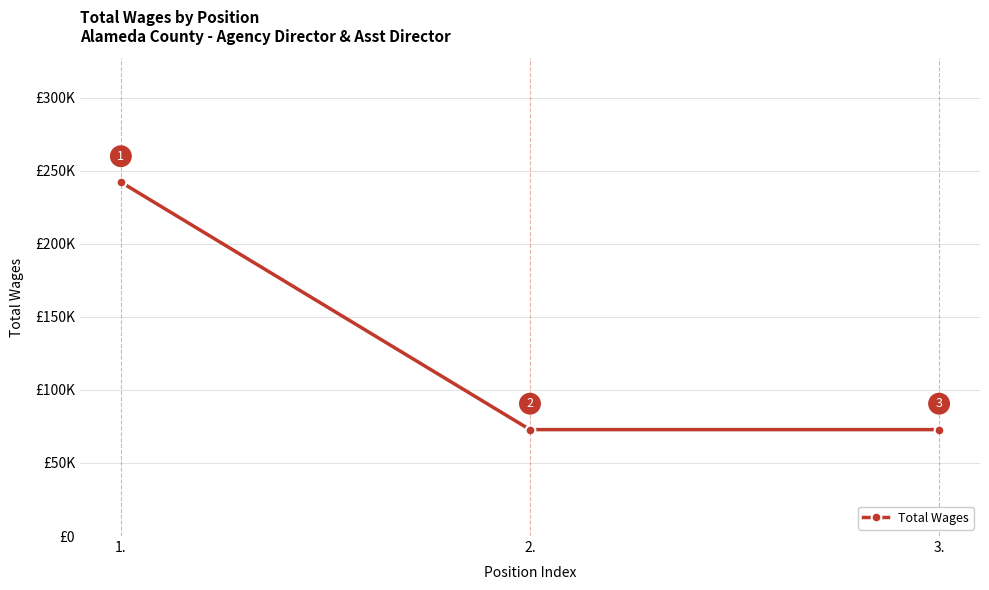

Does the chart have visible grid lines?

Yes